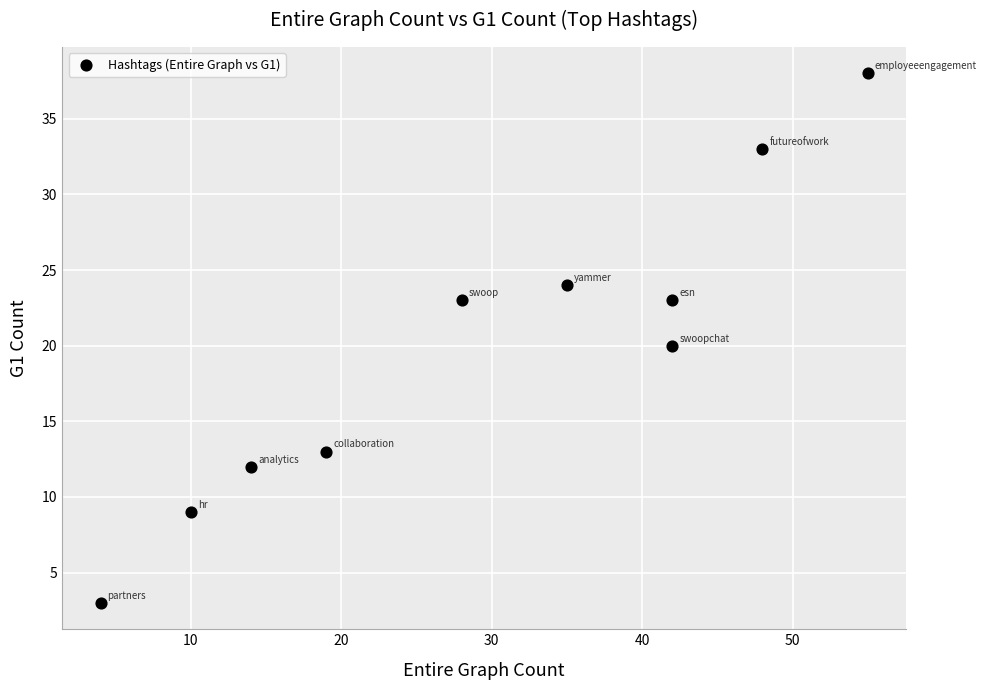

What is the range of X values (max minus min)?

51